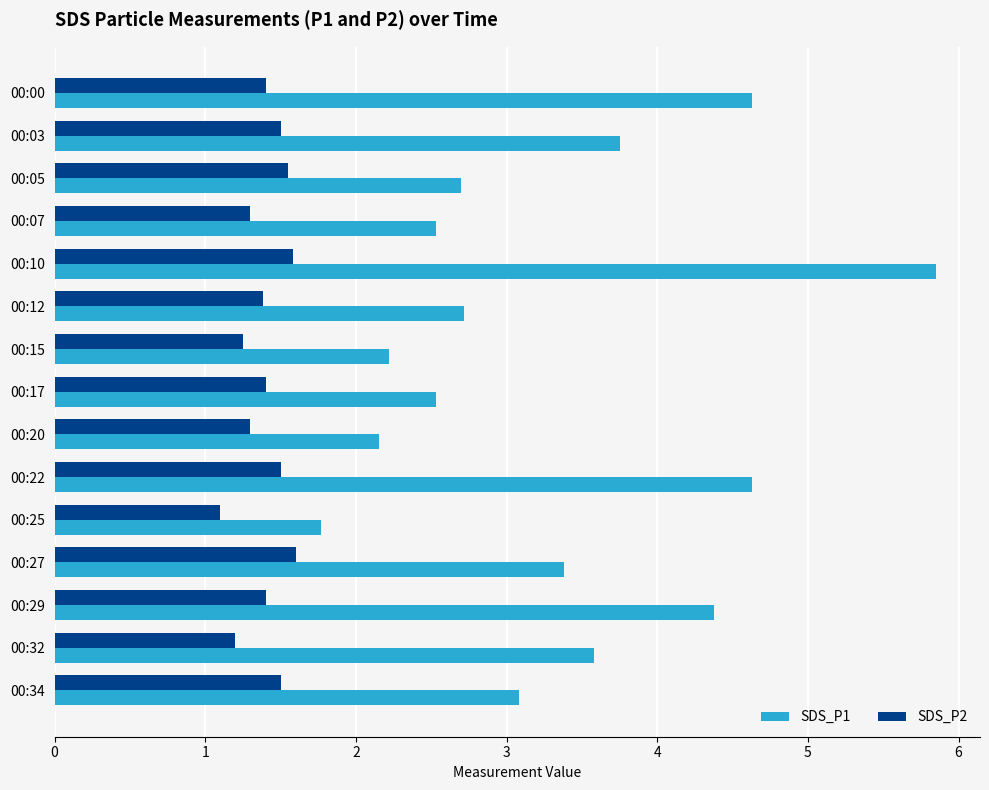

Which series has the largest range (max minus min)?

SDS_P1